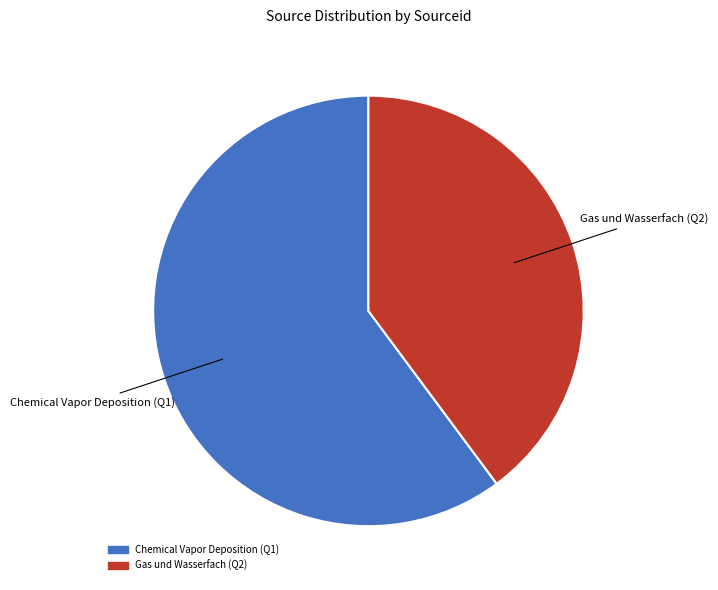

Does any single category account for the majority?

Yes